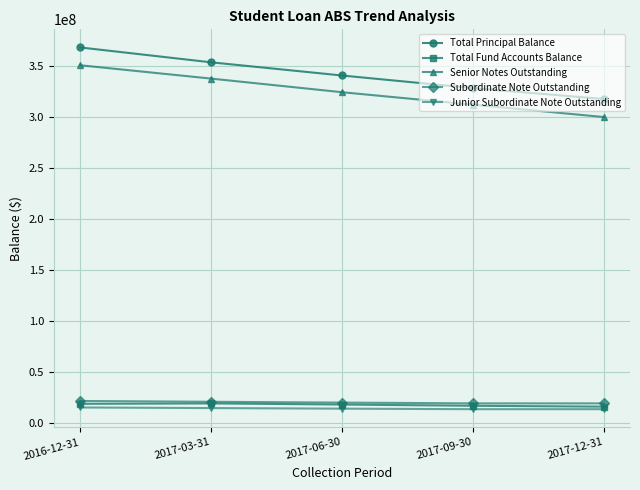

What is the difference between the highest and lowest values at 2017-03-31?

339557039.7